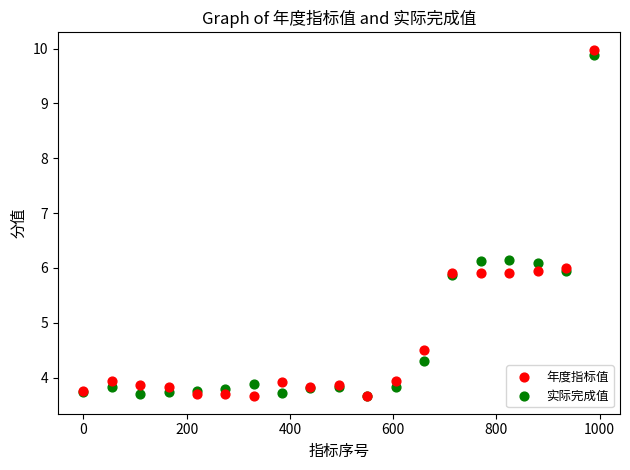

Which series has the largest Y range (max minus min)?

年度指标值